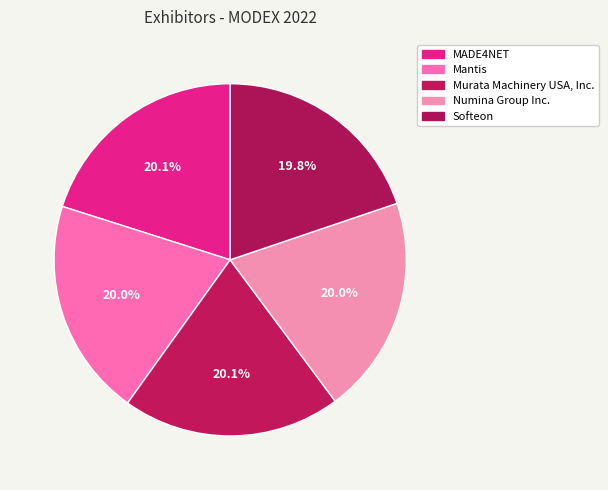

How many segments does this pie chart have?

5